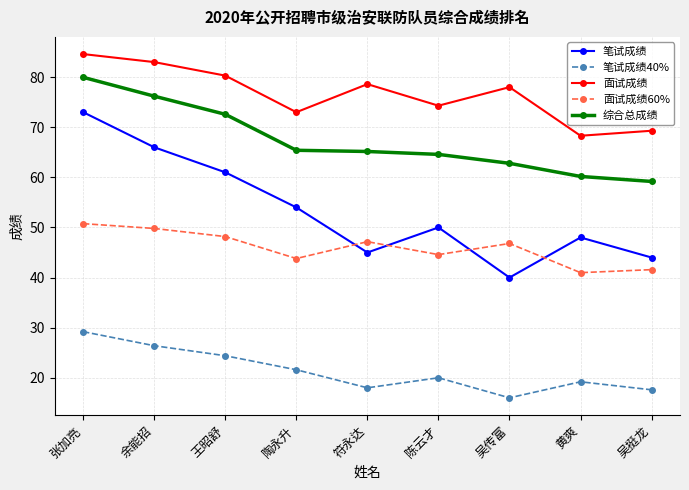

At which label is 笔试成绩40% closest to 22?

陶永升